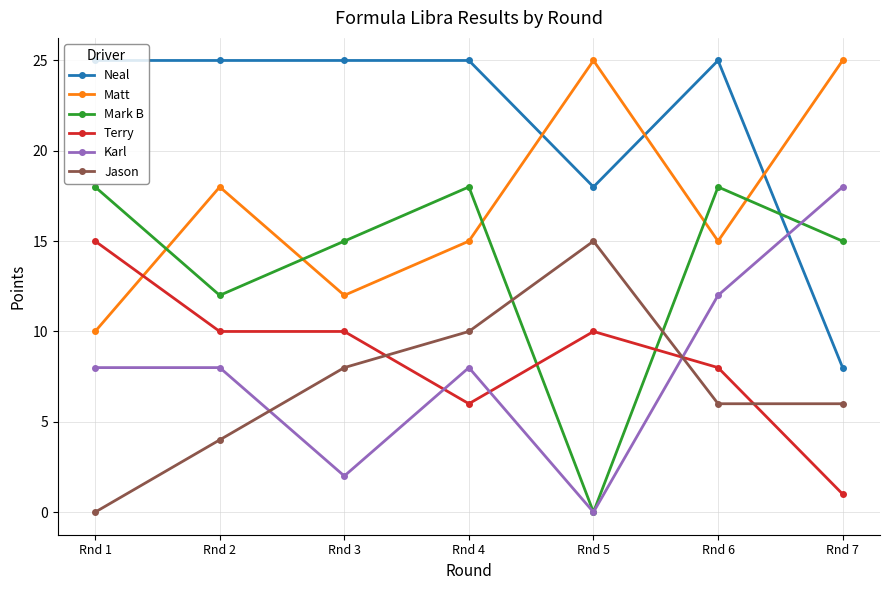

What is the value of the Terry point at the 4th from the left?

6